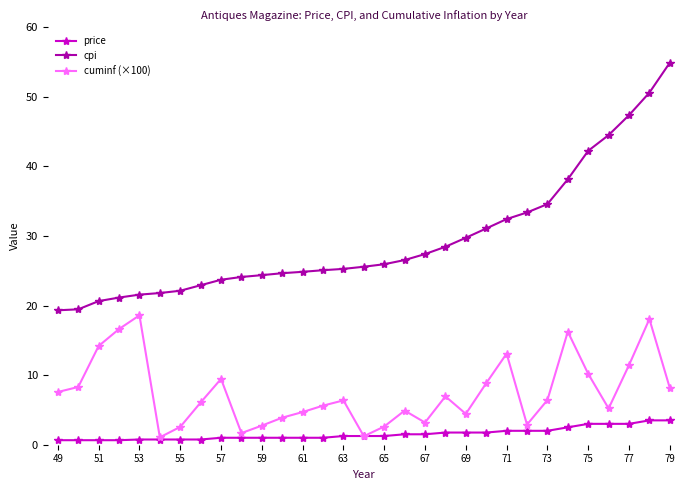

Which series has the largest total across all categories?

cpi